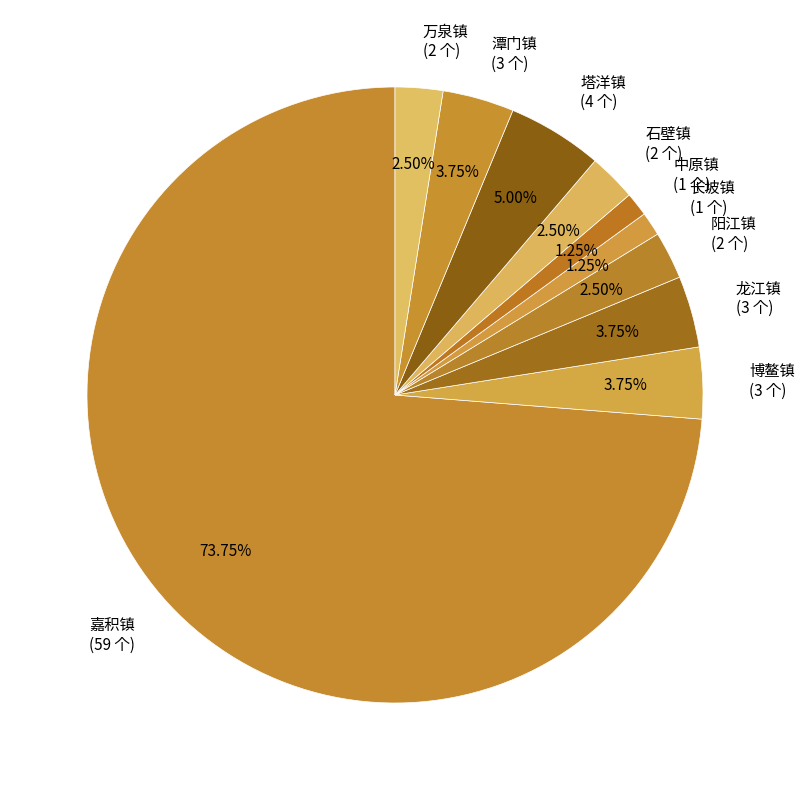

Does 嘉积镇 (59 个) represent more than half of the total?

Yes